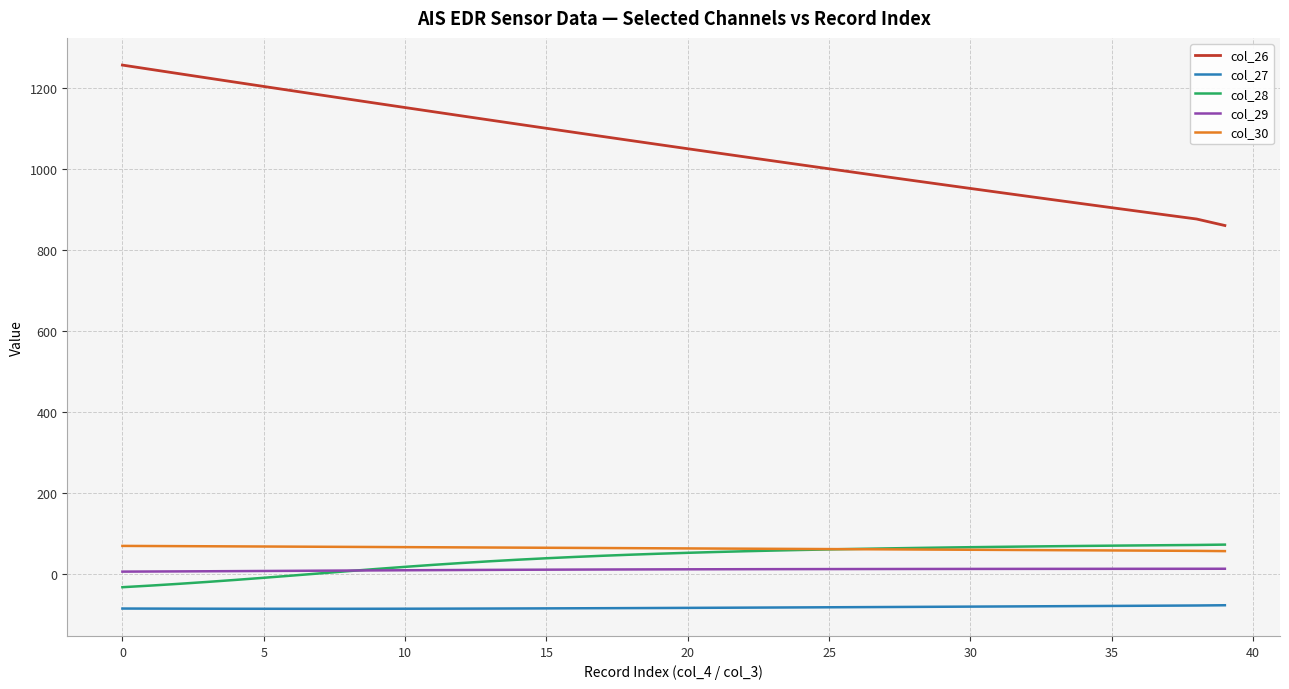

What is the maximum value shown in the chart?

1256.0